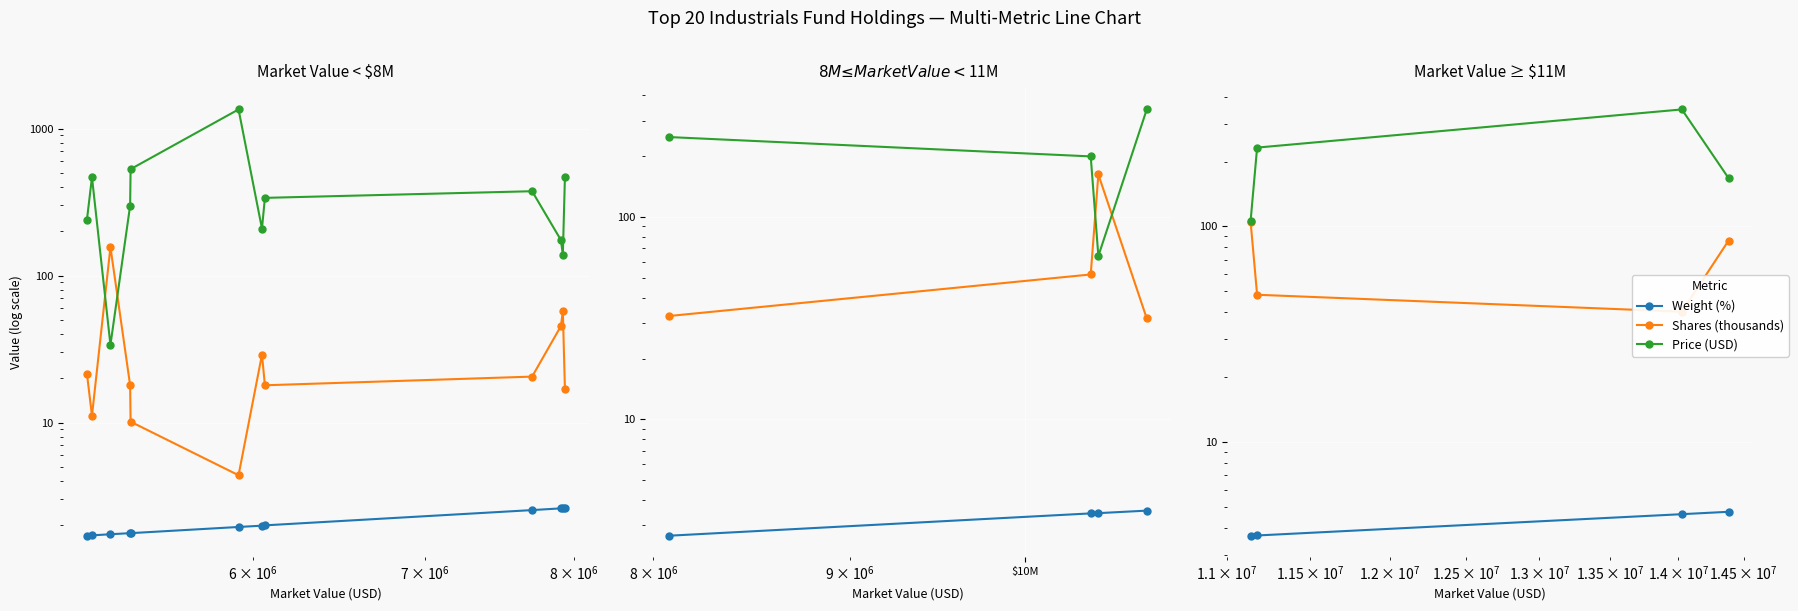

Count the number of data series in this chart.

3